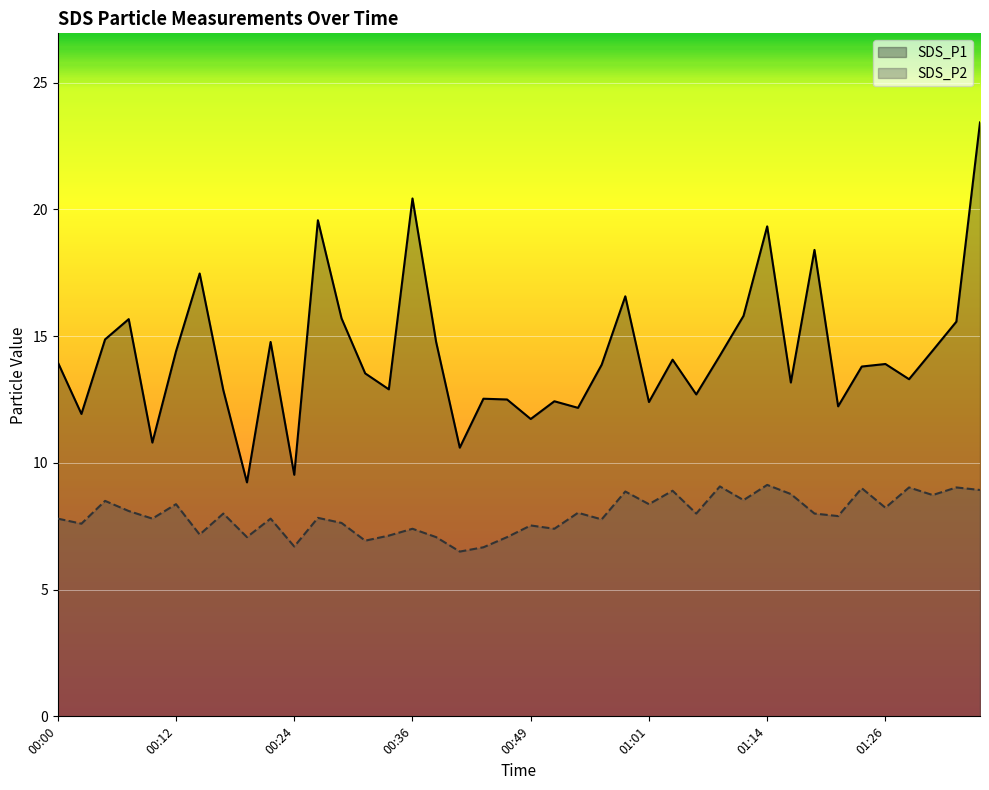

Does the chart display data point markers on the line(s)?

No